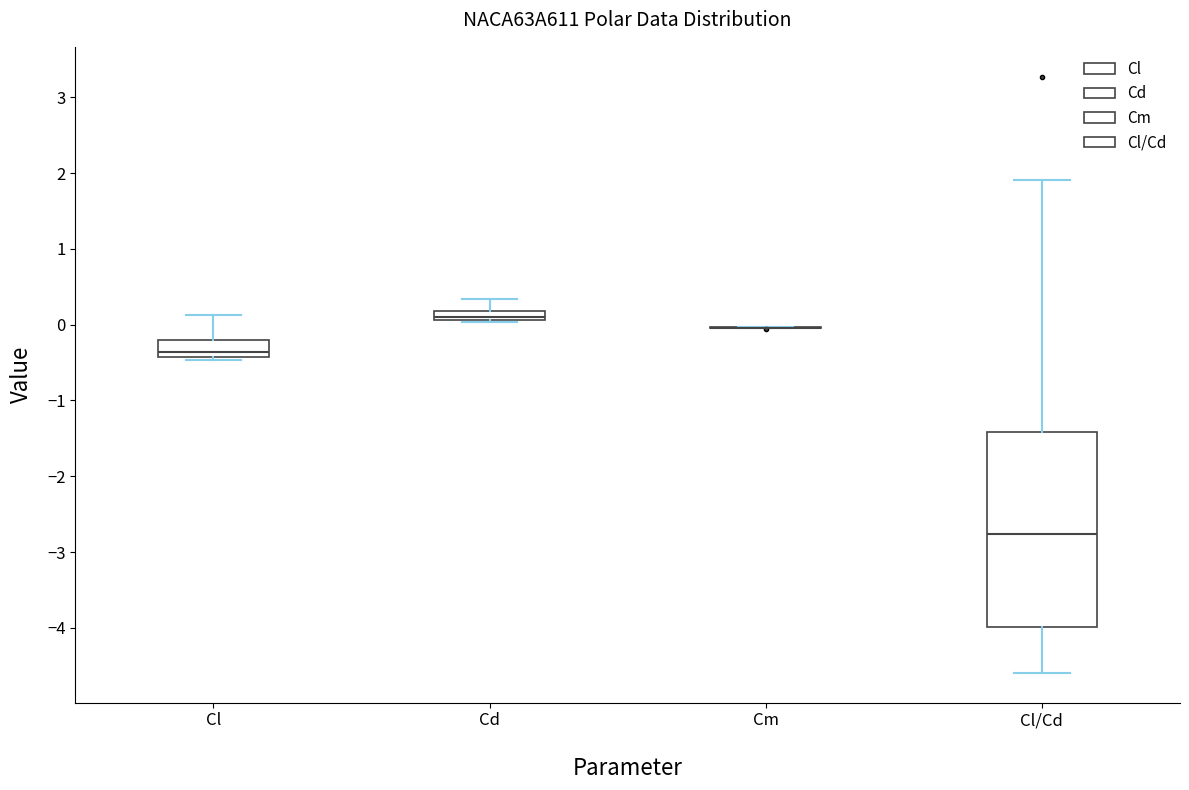

Where is the lower edge of the box for Cd on the y-axis? The values are not printed on the chart, so give them approximately, as read against the axis.

0.1